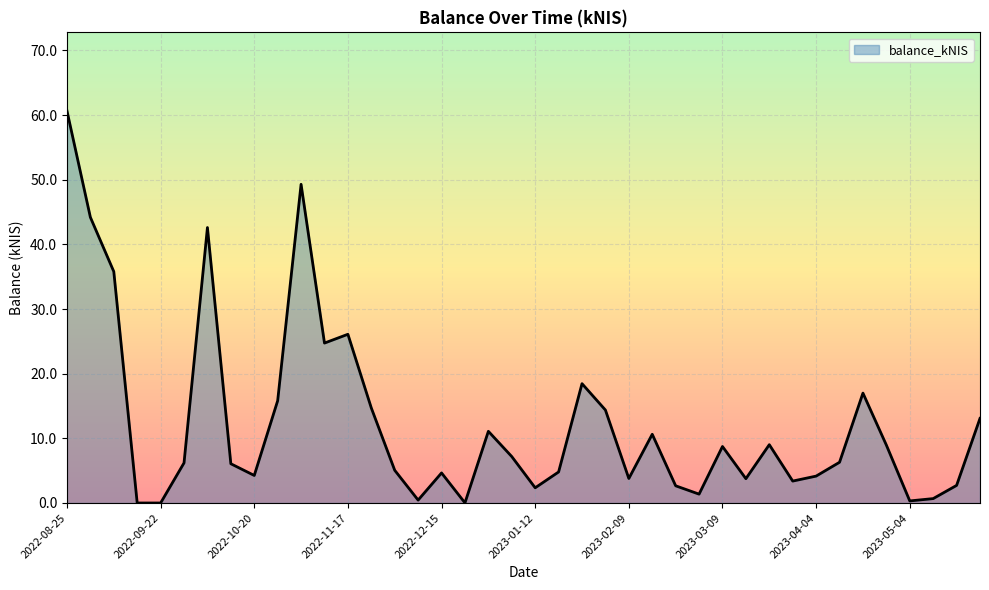

What is the difference between the maximum and minimum values?

60.7